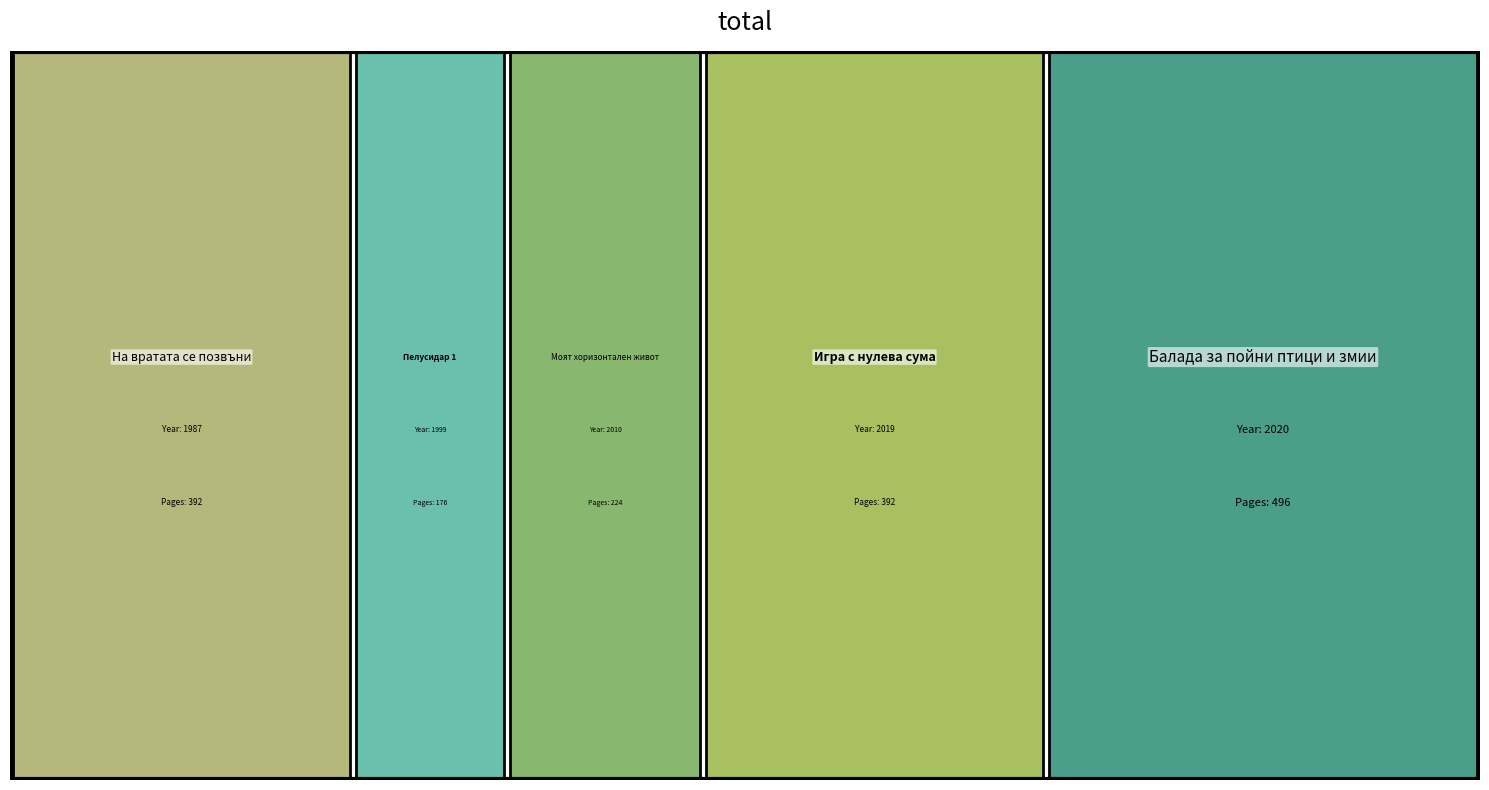

Reading left to right, transcribe all the data shown in this chart.

publishingYear: 204=1987	1384=1999	8409=2010	19676=2019	16577=2020
pageCount: 204=392	1384=176	8409=224	19676=392	16577=496